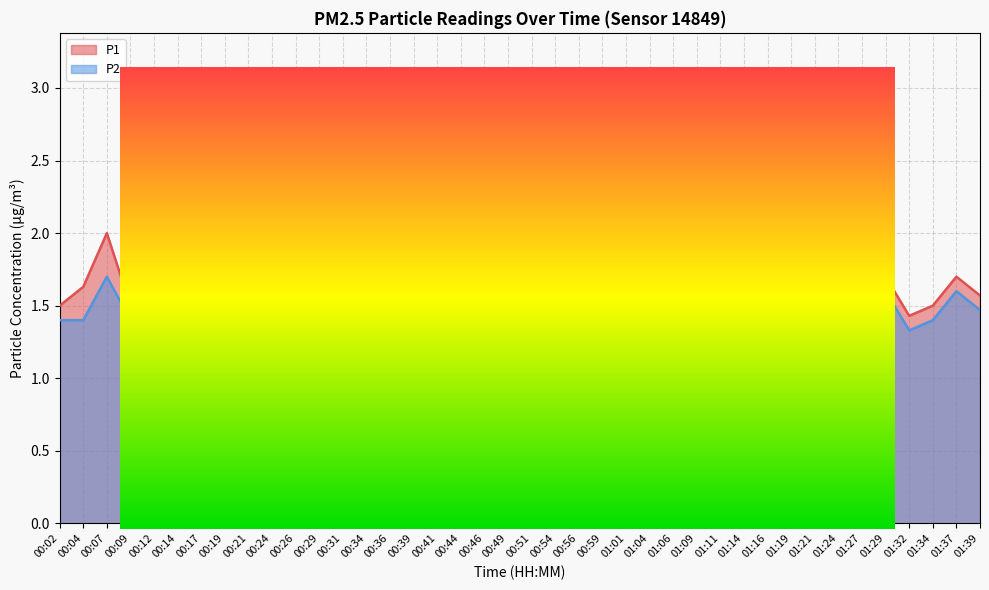

At which category does P1 reach its first local valley?

00:09